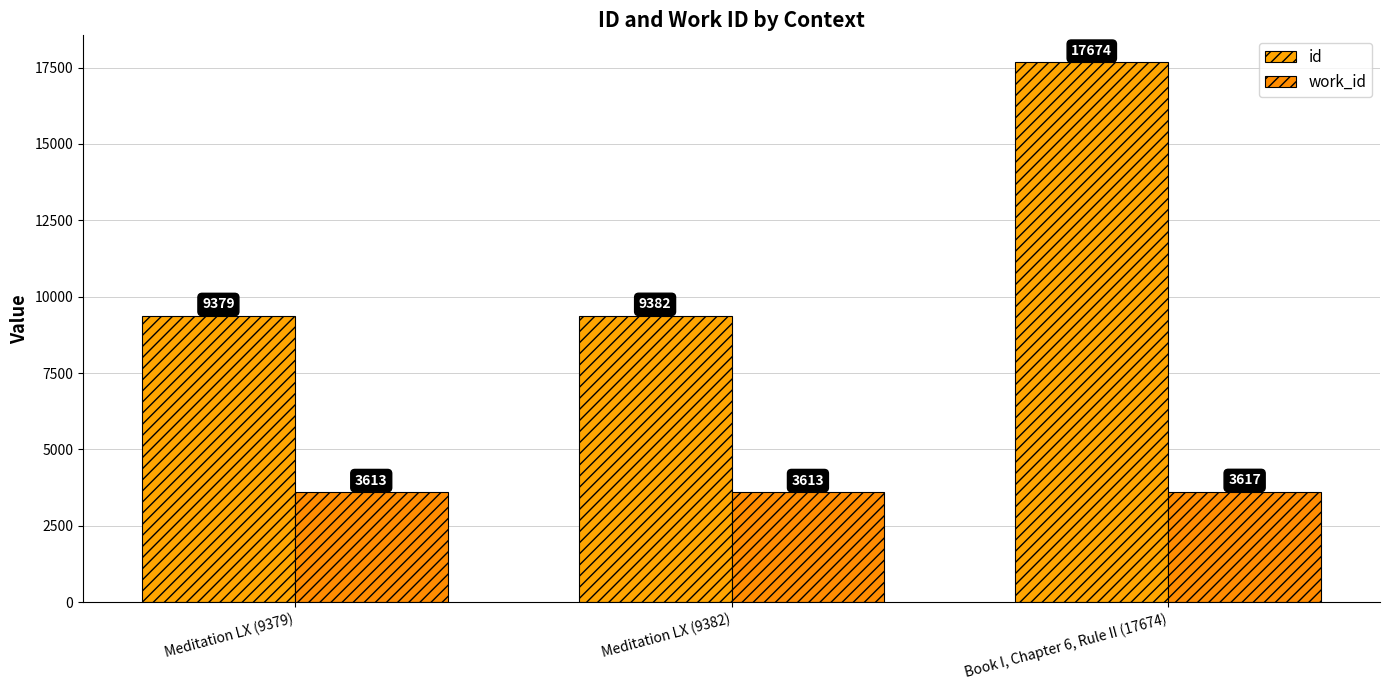

Which series has the widest spread of values?

id